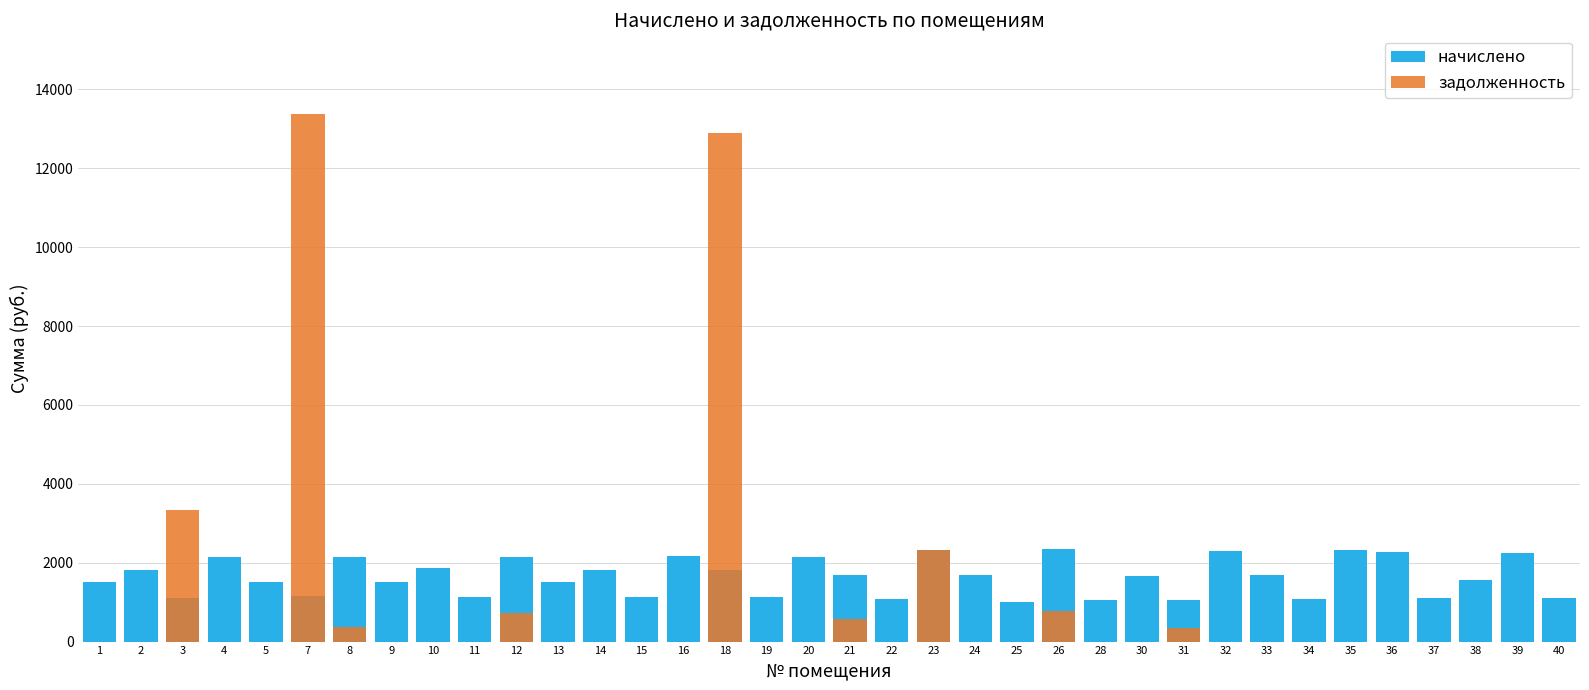

Rank the series by their average value, from lowest to highest.

задолженность, начислено